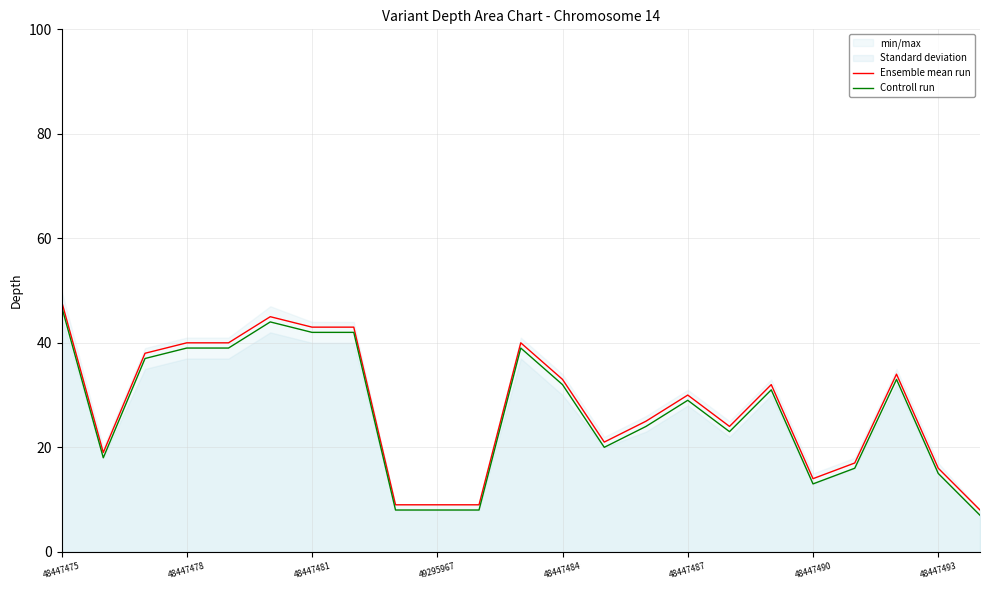

The value of Controll run at 48447493 is 10. True or false?

False